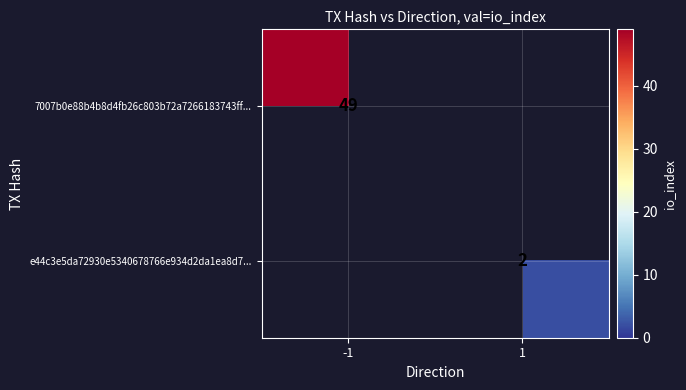

The 7007b0e88b4b8d4fb26c803b72a7266183743ff... series shows 49 at -1. True or false?

True